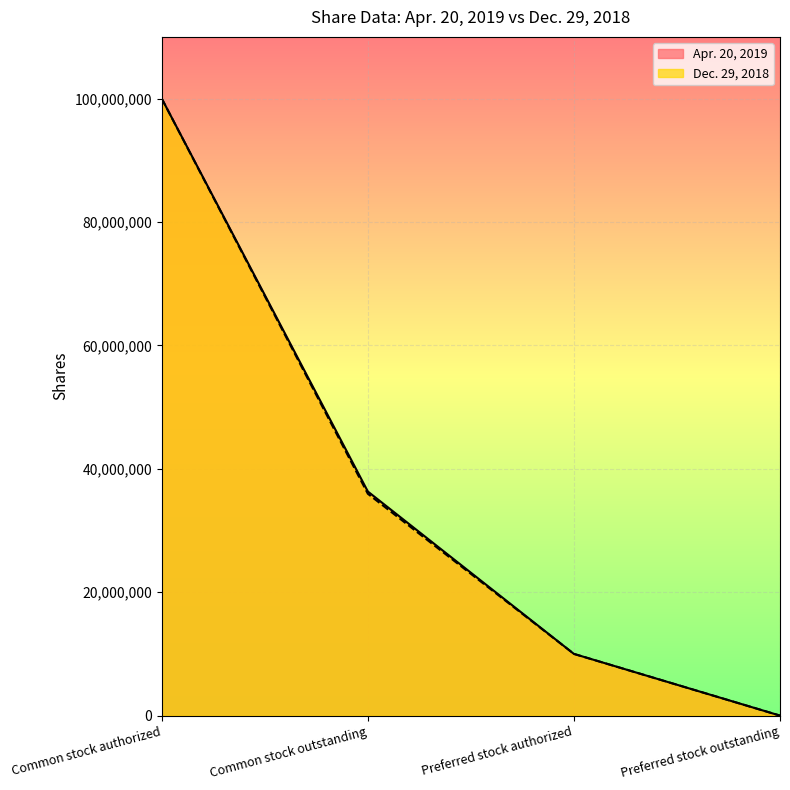

Which series changed the most between Common stock outstanding and Preferred stock authorized?

Apr. 20, 2019